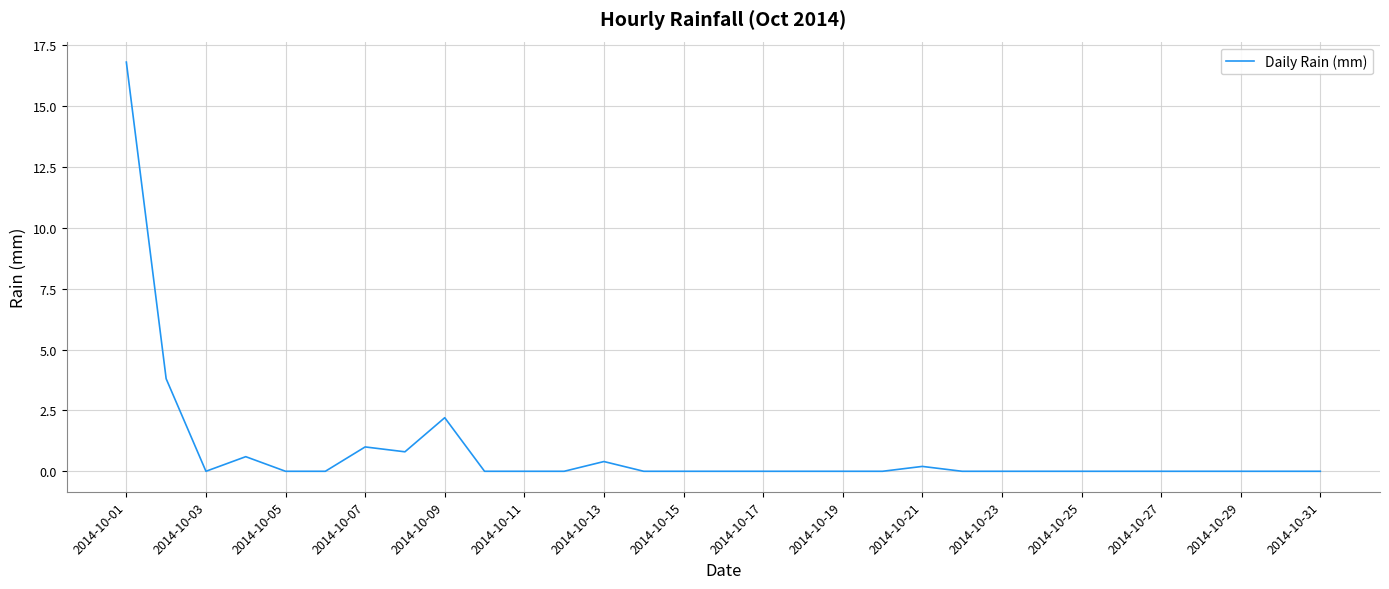

What is the greatest value displayed?

16.8